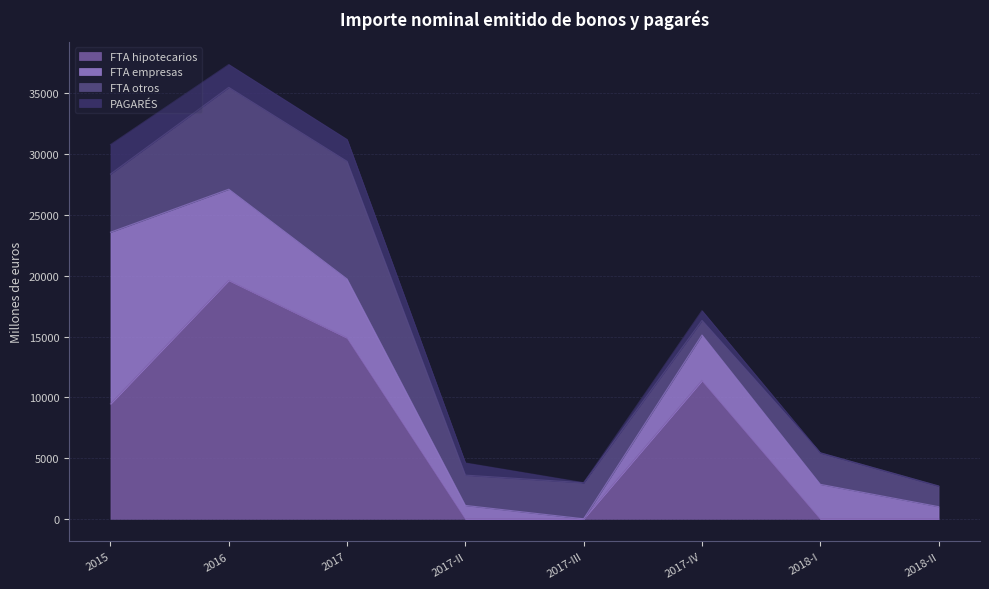

Reading right to left, extract all data points from this chart.

FTA hipotecarios: 2018-II=0.0	2018-I=0.0	2017-IV=11375.0	2017-III=0.0	2017-II=0.0	2017=14885.0	2016=19621.0	2015=9458.2
FTA empresas: 2018-II=1000.0	2018-I=2835.0	2017-IV=3750.0	2017-III=0.0	2017-II=1100.0	2017=4850.0	2016=7500.0	2015=14123.8
FTA otros: 2018-II=1700.0	2018-I=2595.7	2017-IV=1202.6	2017-III=2968.8	2017-II=2494.0	2017=9680.4	2016=8383.9	2015=4787.6
PAGARÉS: 2018-II=0.0	2018-I=0.0	2017-IV=800.0	2017-III=0.0	2017-II=1000.0	2017=1800.0	2016=1880.0	2015=2420.0